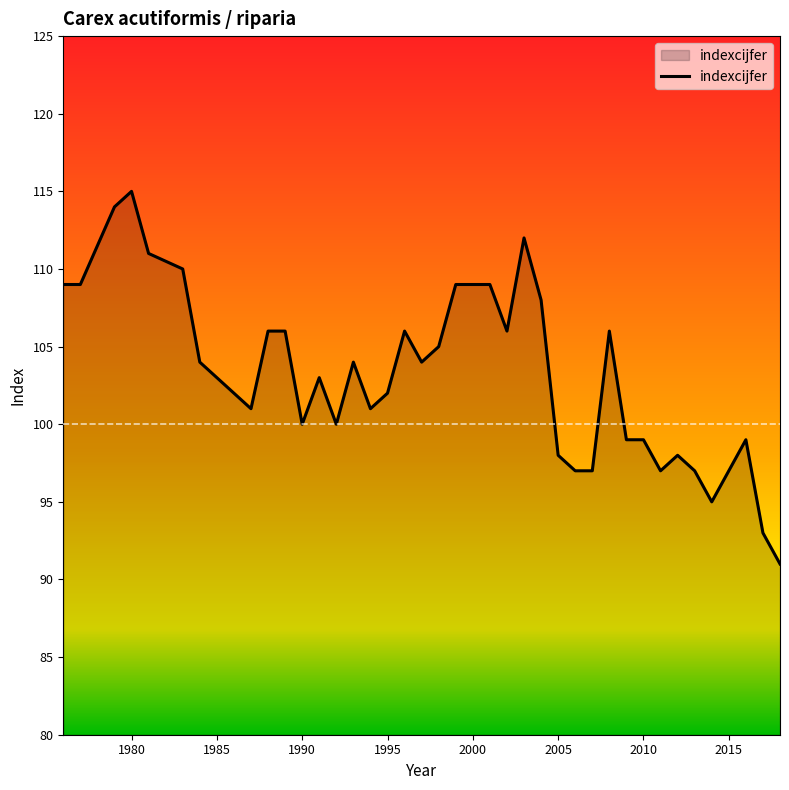

What is the minimum value shown in the chart?

91